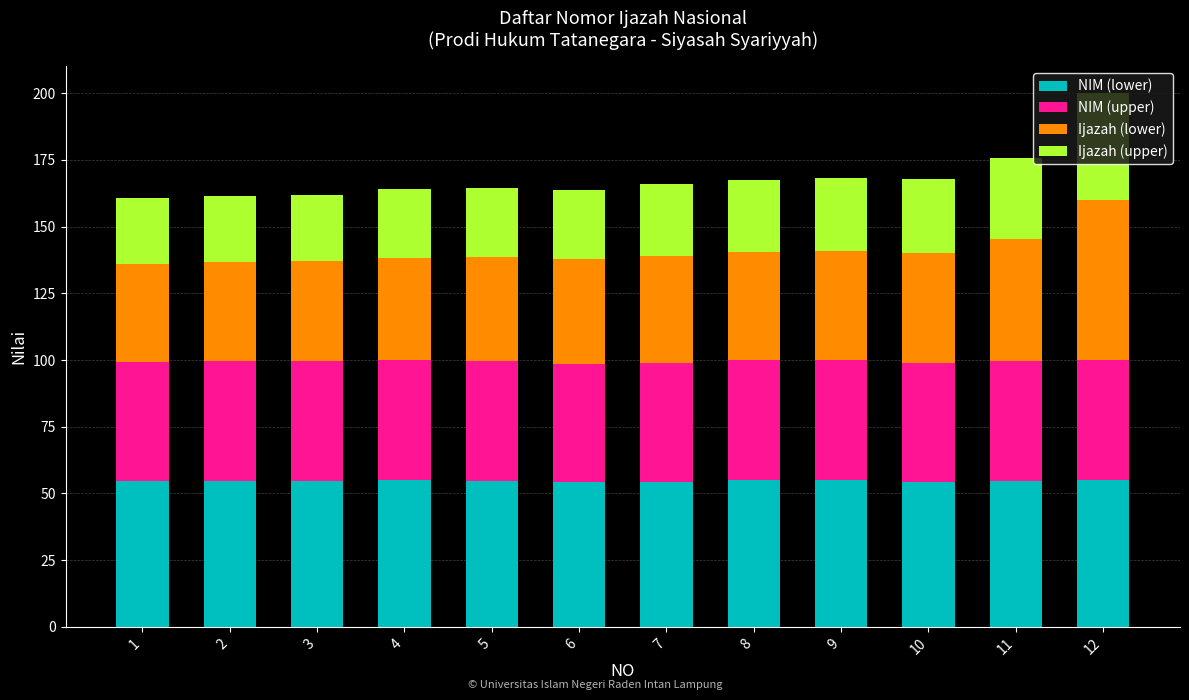

Are the bars grouped side by side (vs. stacked)?

No